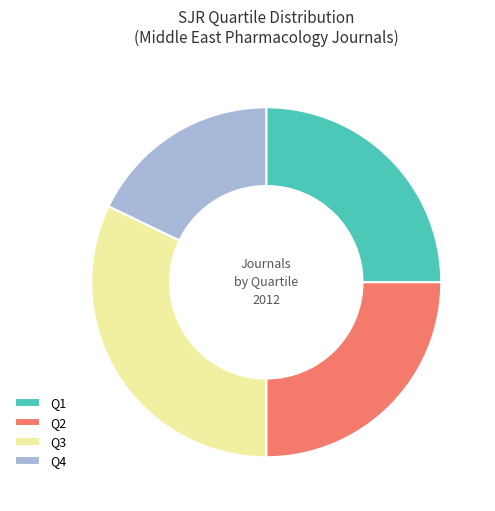

Combined, do Q2 and Q3 account for over 50%?

Yes